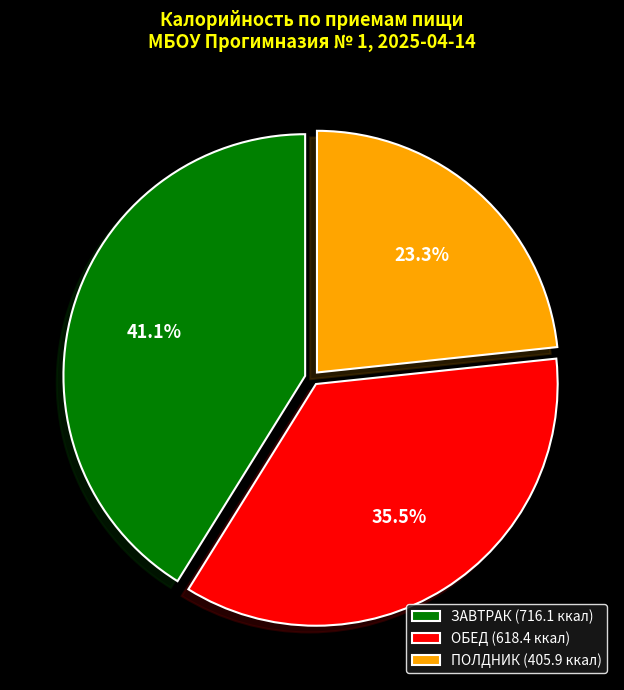

Which slice is the smallest?

ПОЛДНИК (405.9 ккал)